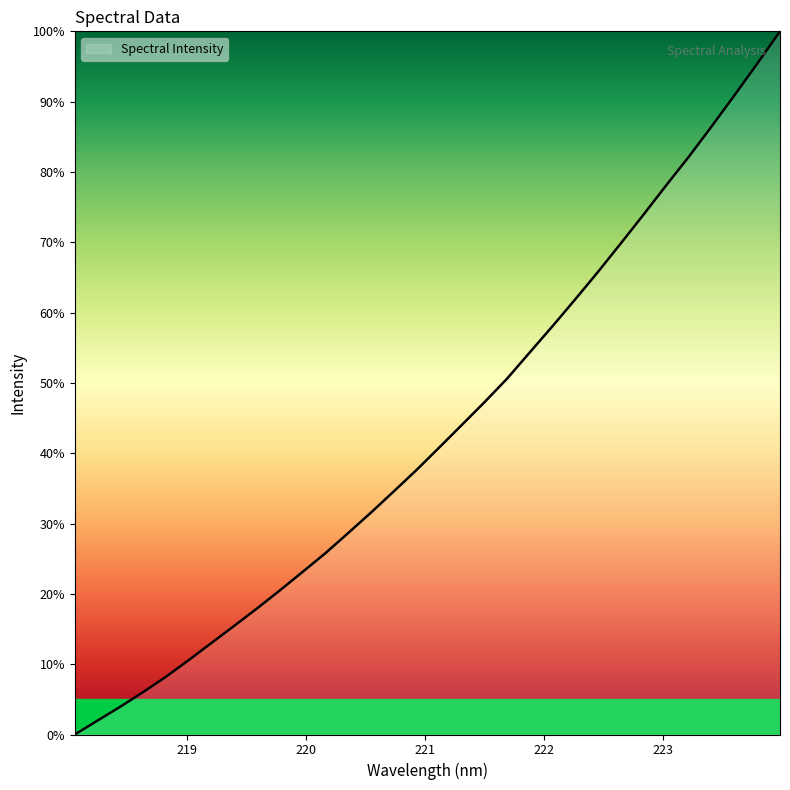

What is the difference between the maximum and minimum values?

100.0